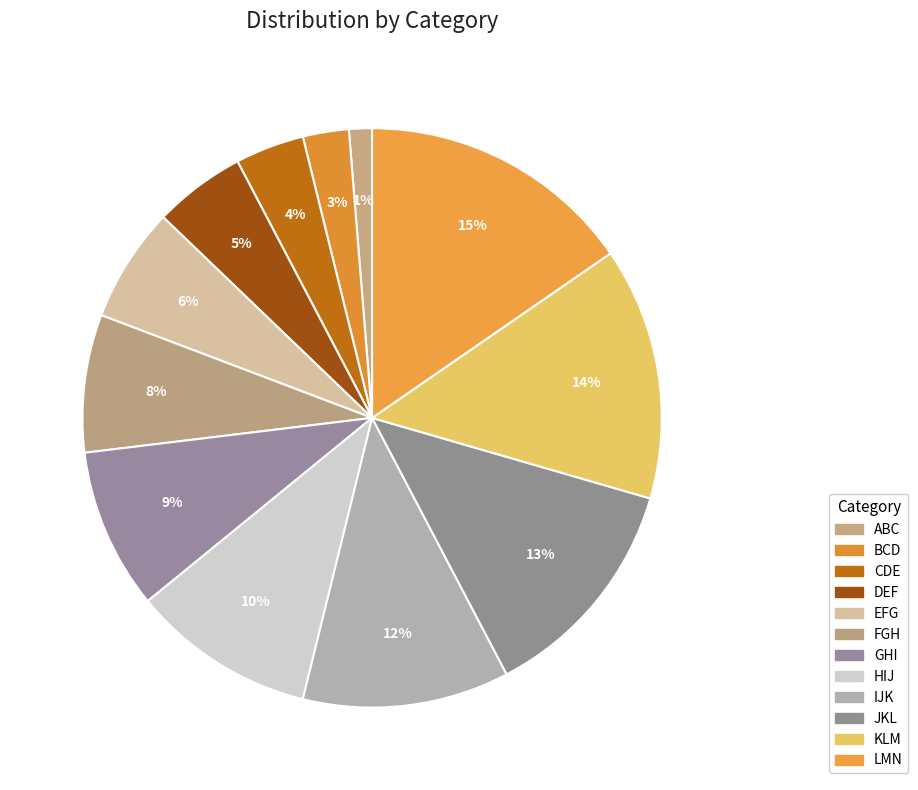

How many slices are in this pie chart?

12